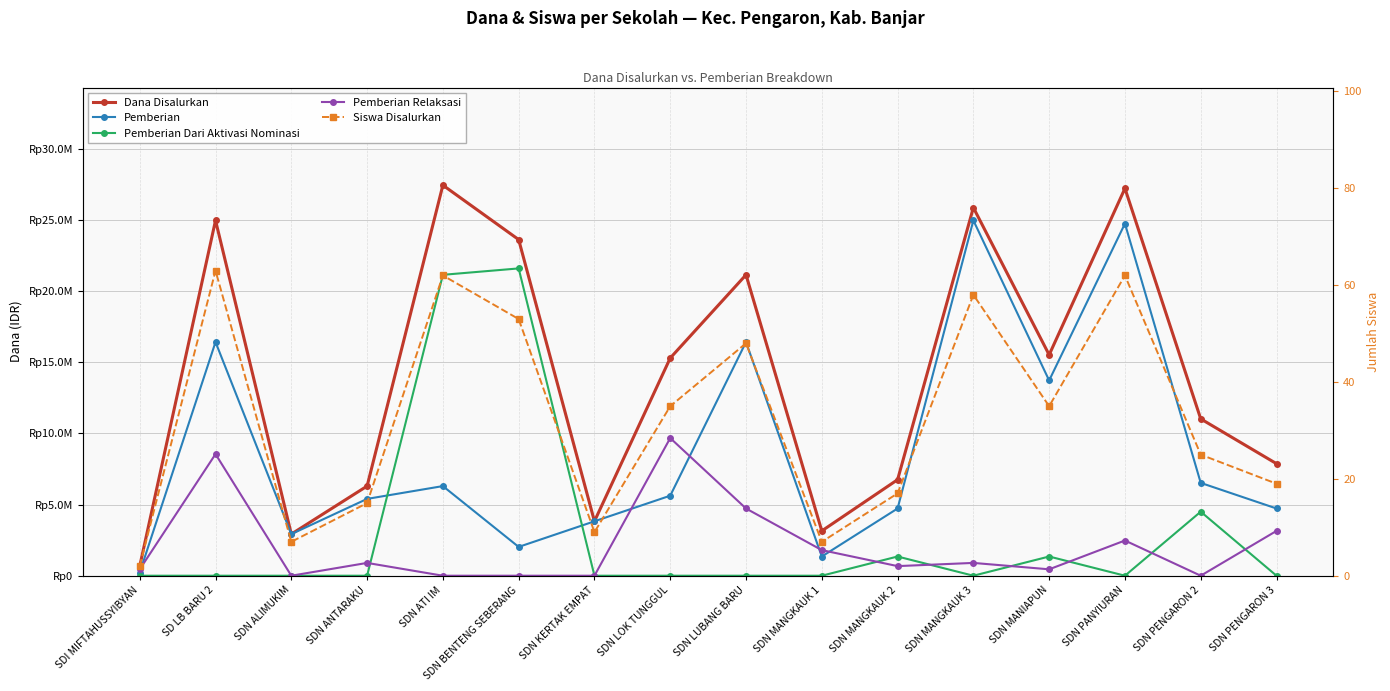

How many values in the Pemberian Relaksasi series exceed 900000?

6